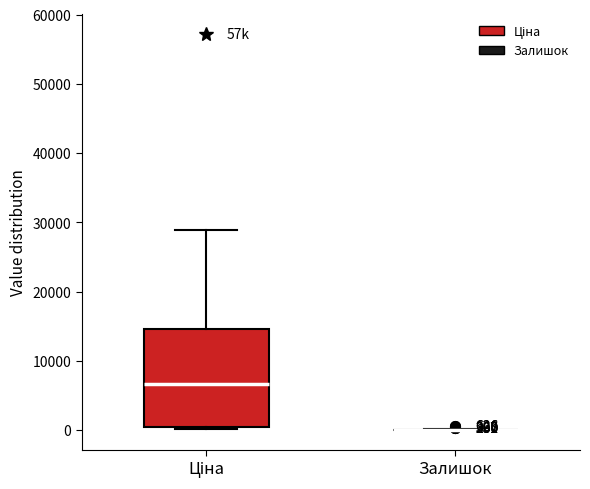

Which box is the tallest, from its lower edge to its upper edge?

Ціна